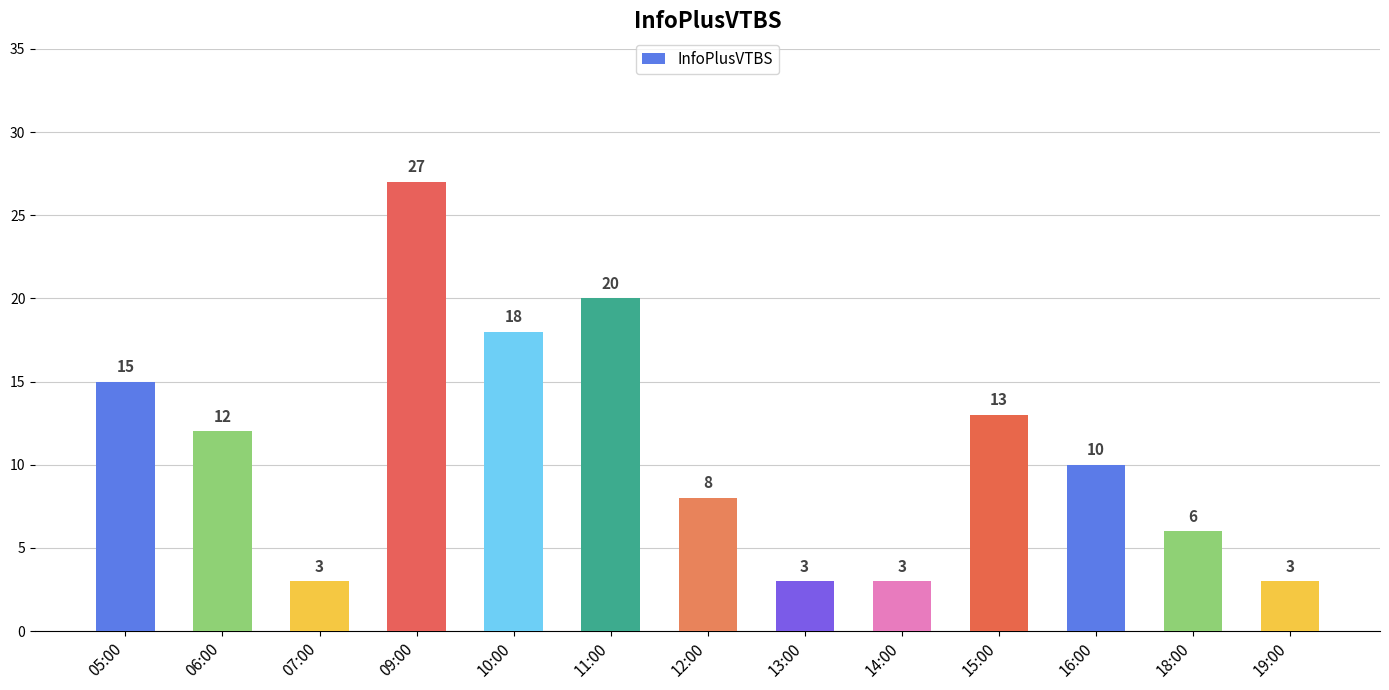

What is the maximum value shown in the chart?

27